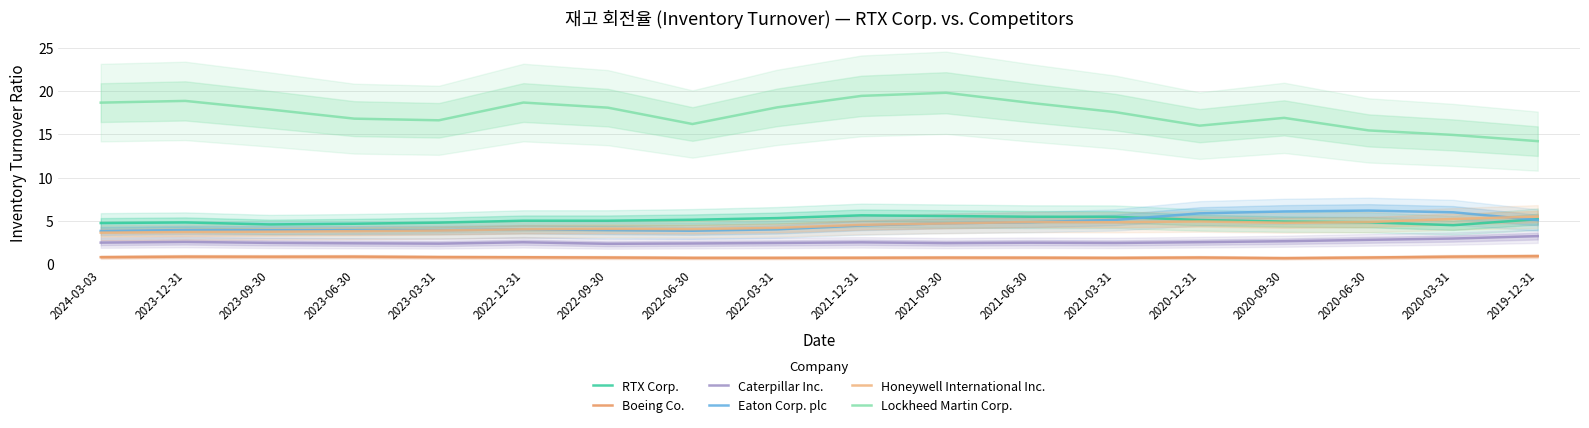

At which label does Lockheed Martin Corp. reach its peak?

2021-09-30